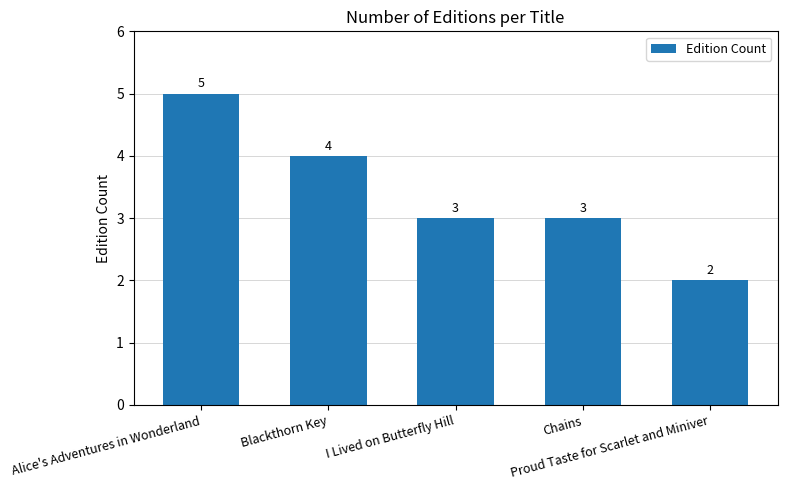

Reading right to left, extract all data points from this chart.

2	3	3	4	5